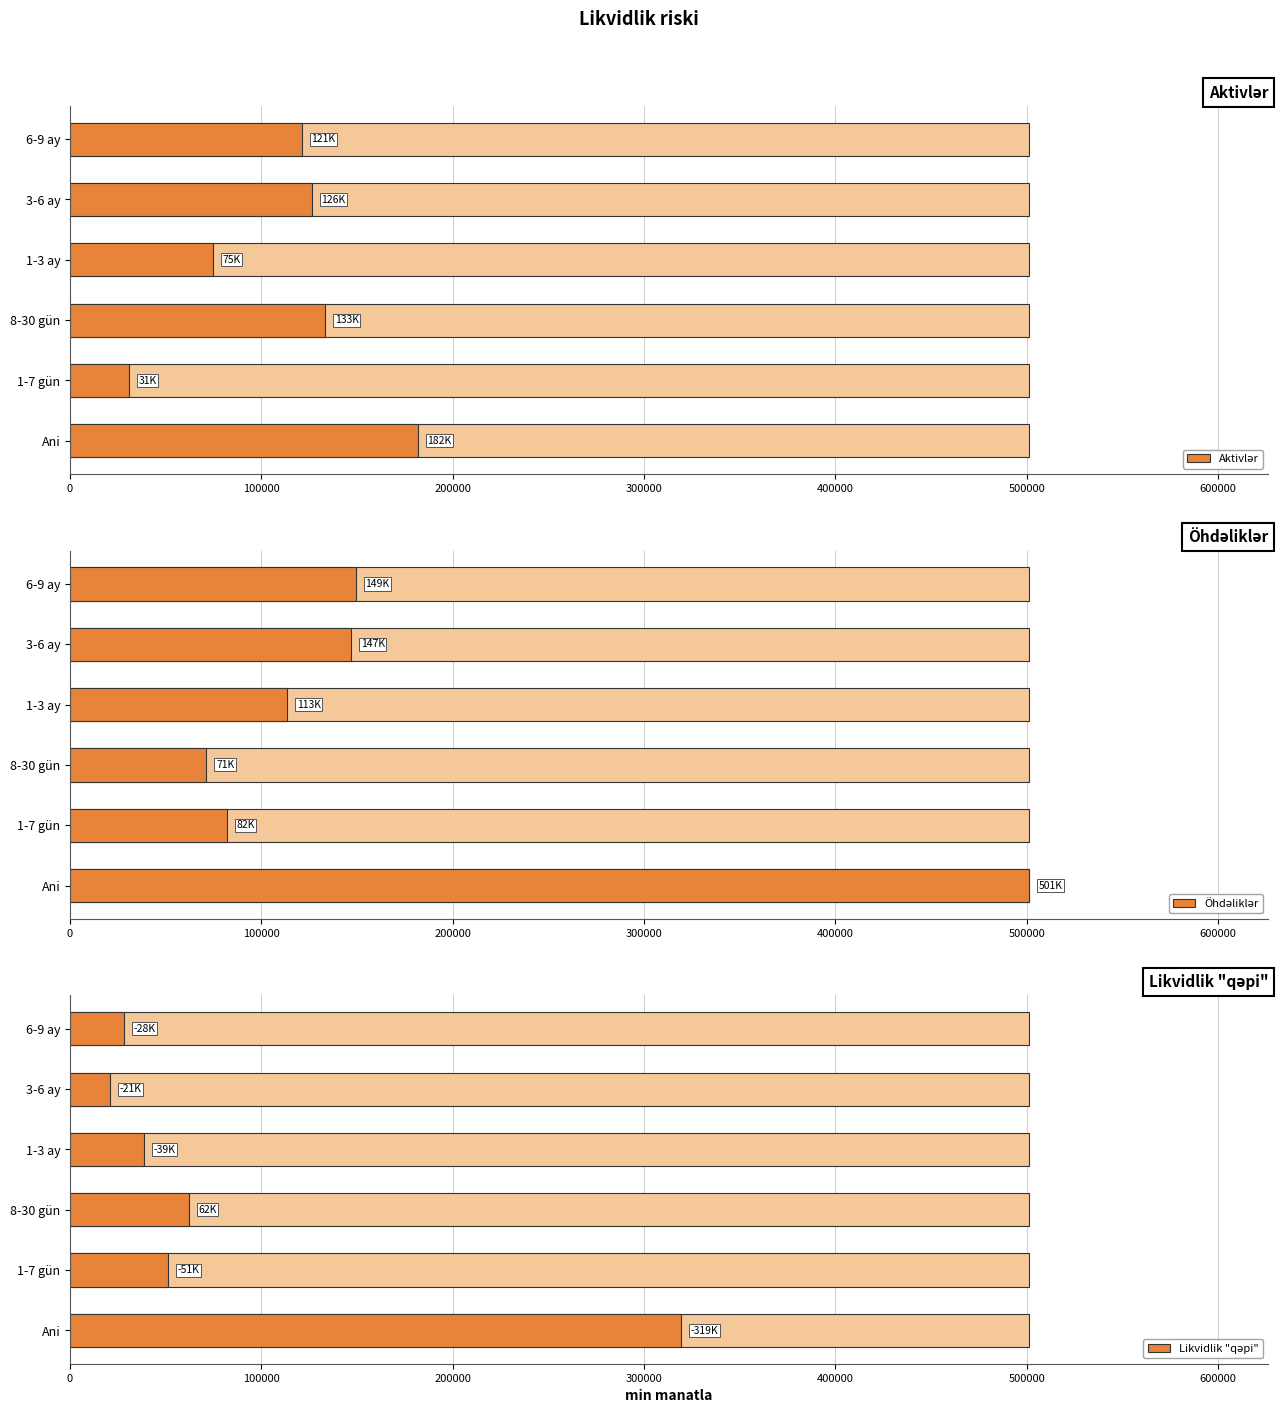

Is it true that Likvidlik "qəpi" equals 14688.6 at 1-3 ay?

False